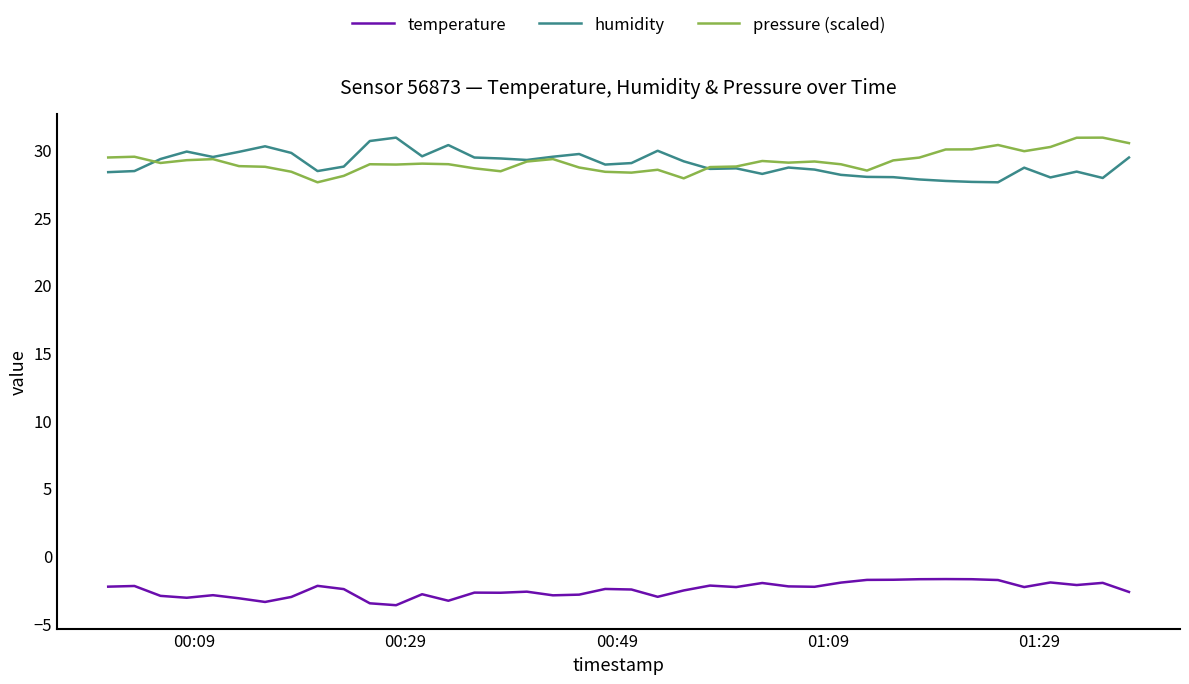

What is the greatest value displayed?

30.9